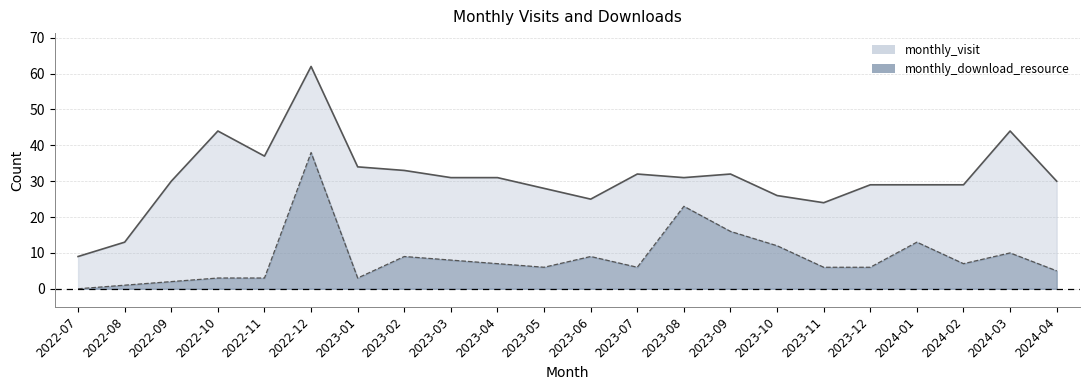

Reading left to right, what are all the values shown in this chart?

monthly_visit: 2022-07=9	2022-08=13	2022-09=30	2022-10=44	2022-11=37	2022-12=62	2023-01=34	2023-02=33	2023-03=31	2023-04=31	2023-05=28	2023-06=25	2023-07=32	2023-08=31	2023-09=32	2023-10=26	2023-11=24	2023-12=29	2024-01=29	2024-02=29	2024-03=44	2024-04=30
monthly_download_resource: 2022-07=0	2022-08=1	2022-09=2	2022-10=3	2022-11=3	2022-12=38	2023-01=3	2023-02=9	2023-03=8	2023-04=7	2023-05=6	2023-06=9	2023-07=6	2023-08=23	2023-09=16	2023-10=12	2023-11=6	2023-12=6	2024-01=13	2024-02=7	2024-03=10	2024-04=5